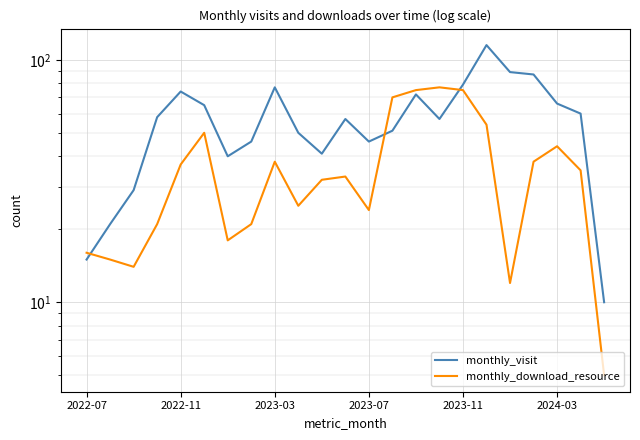

Which series changed the most between 8 and 22?

monthly_visit